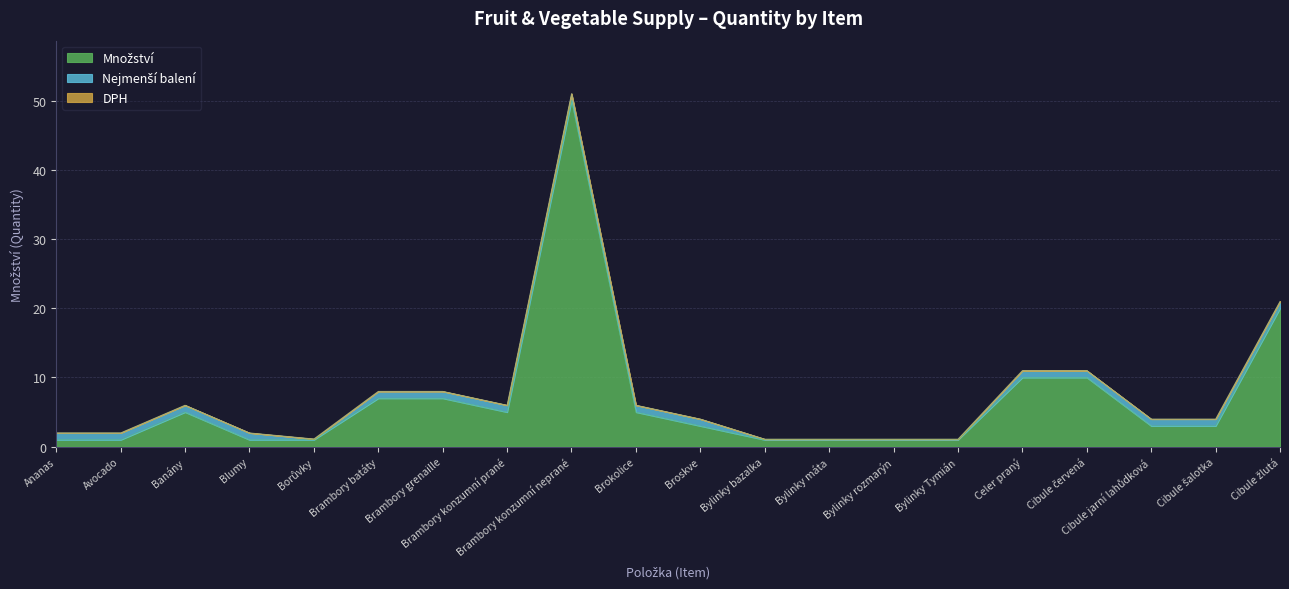

Which category has the lowest value in the Nejmenší balení series?

Bylinky bazalka